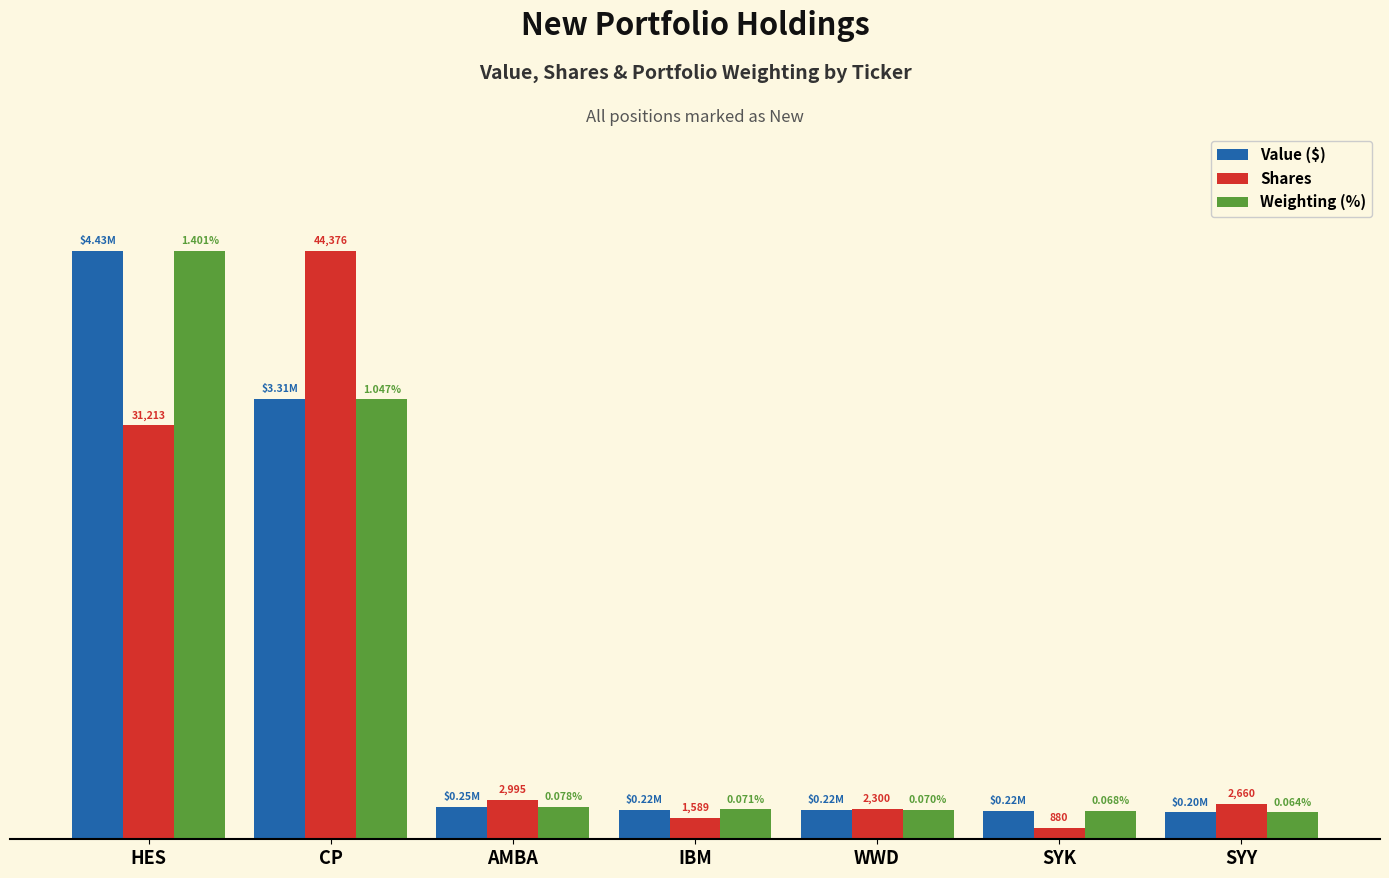

Which series has the largest range (max minus min)?

Shares